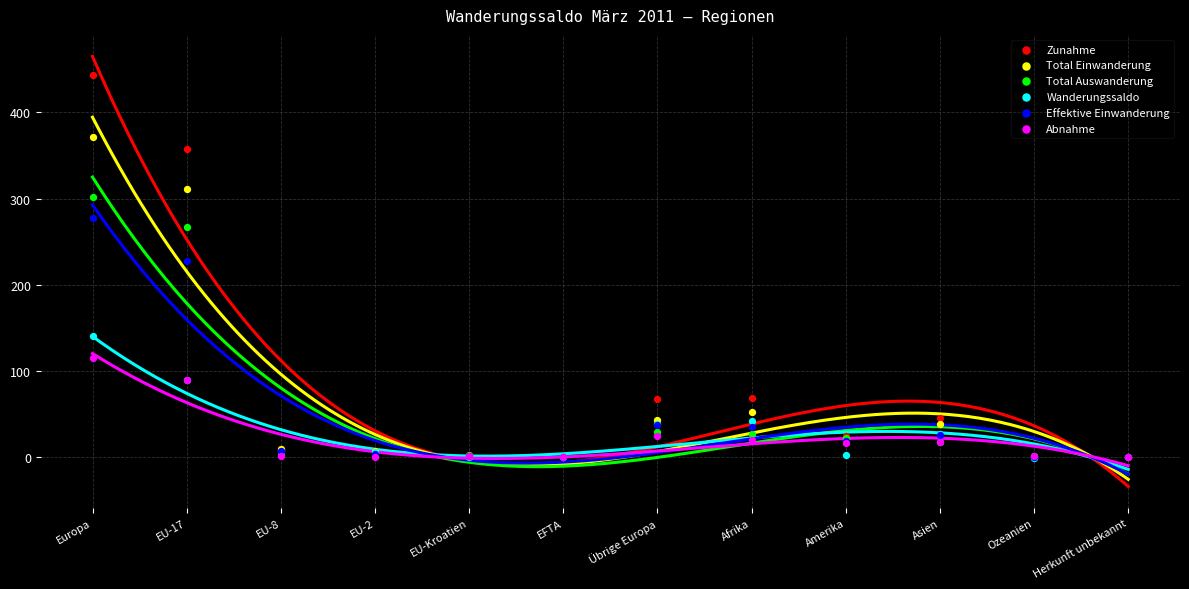

In the Zunahme series, what Y value is closest to 221?

357